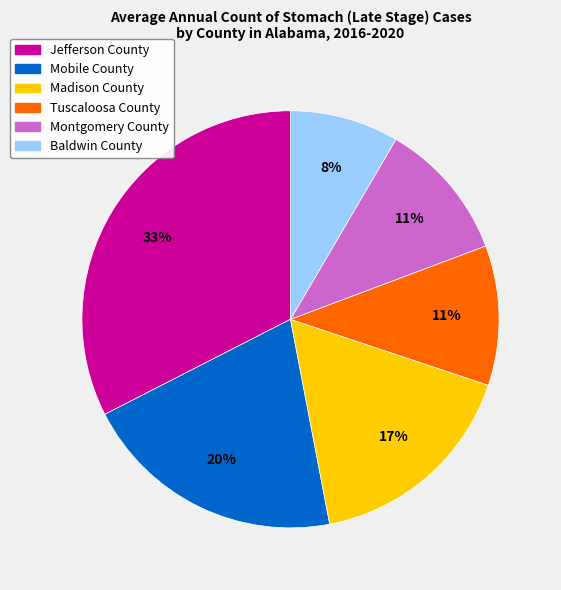

Is it true that Baldwin County is 2% of the pie?

False